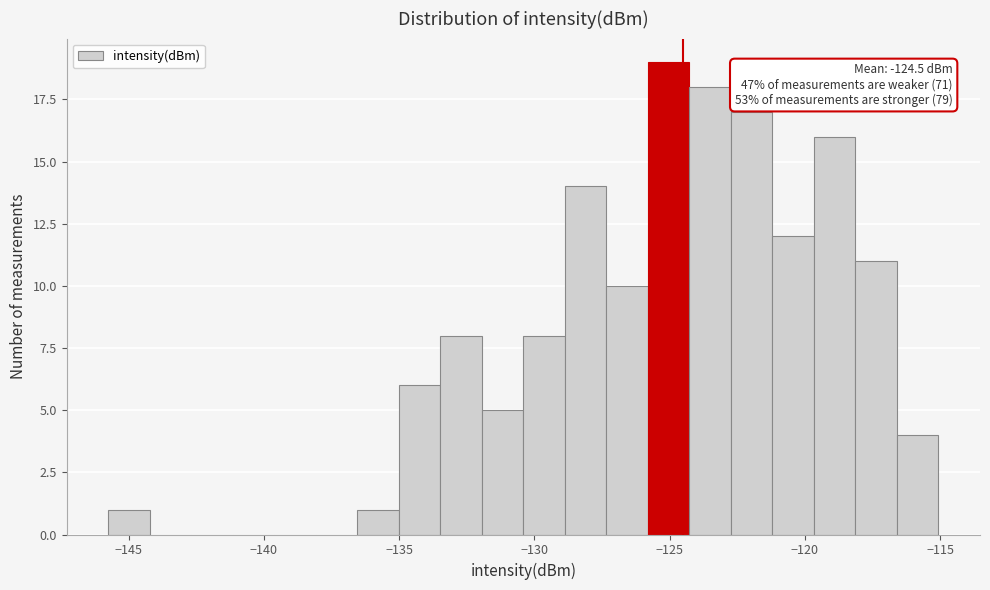

Read against the x-axis, roughly where is the centre of the tallest bar?

-125.0